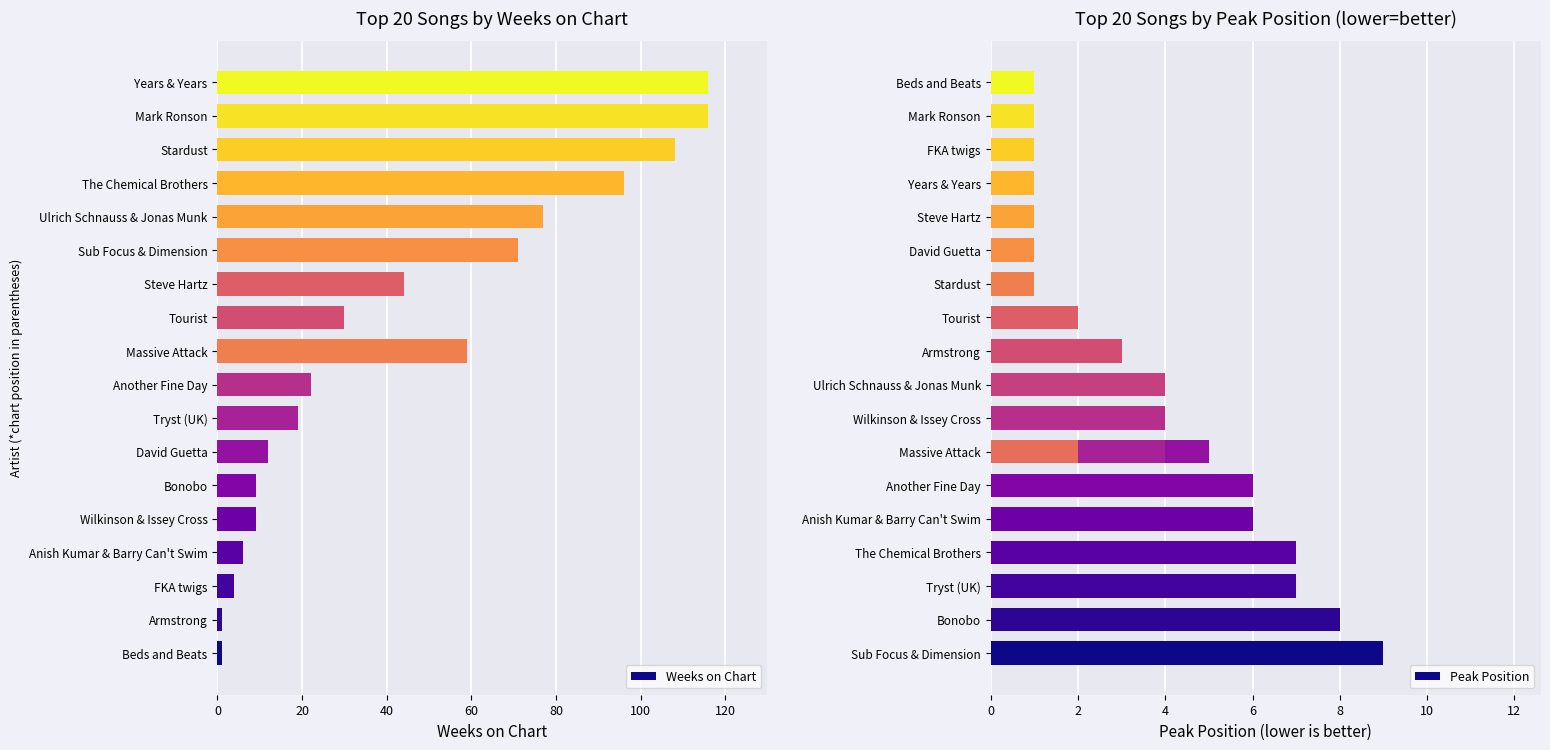

Which series has the widest spread of values?

Weeks on Chart